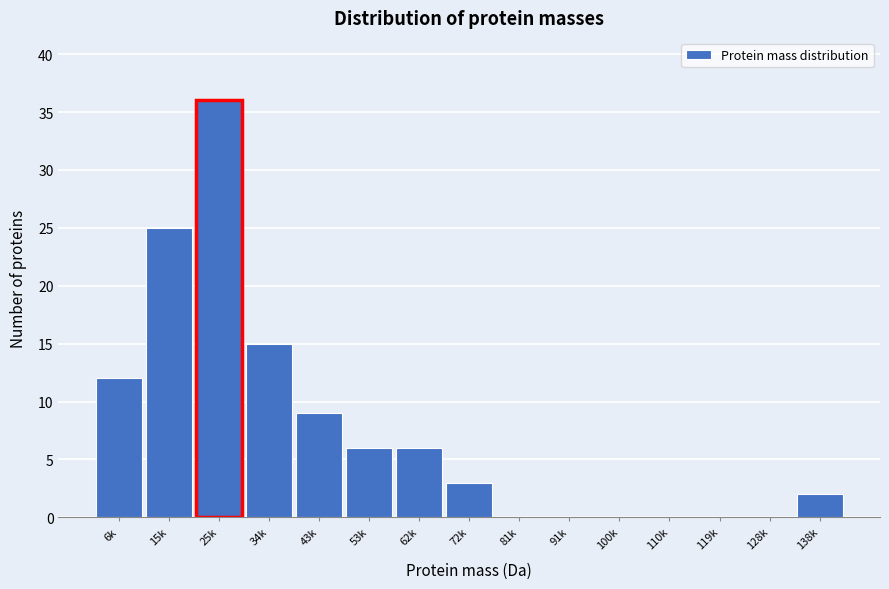

Reading left to right, extract all data points from this chart.

6k=12	15k=25	25k=36	34k=15	43k=9	53k=6	62k=6	72k=3	81k=0	91k=0	100k=0	110k=0	119k=0	128k=0	138k=2